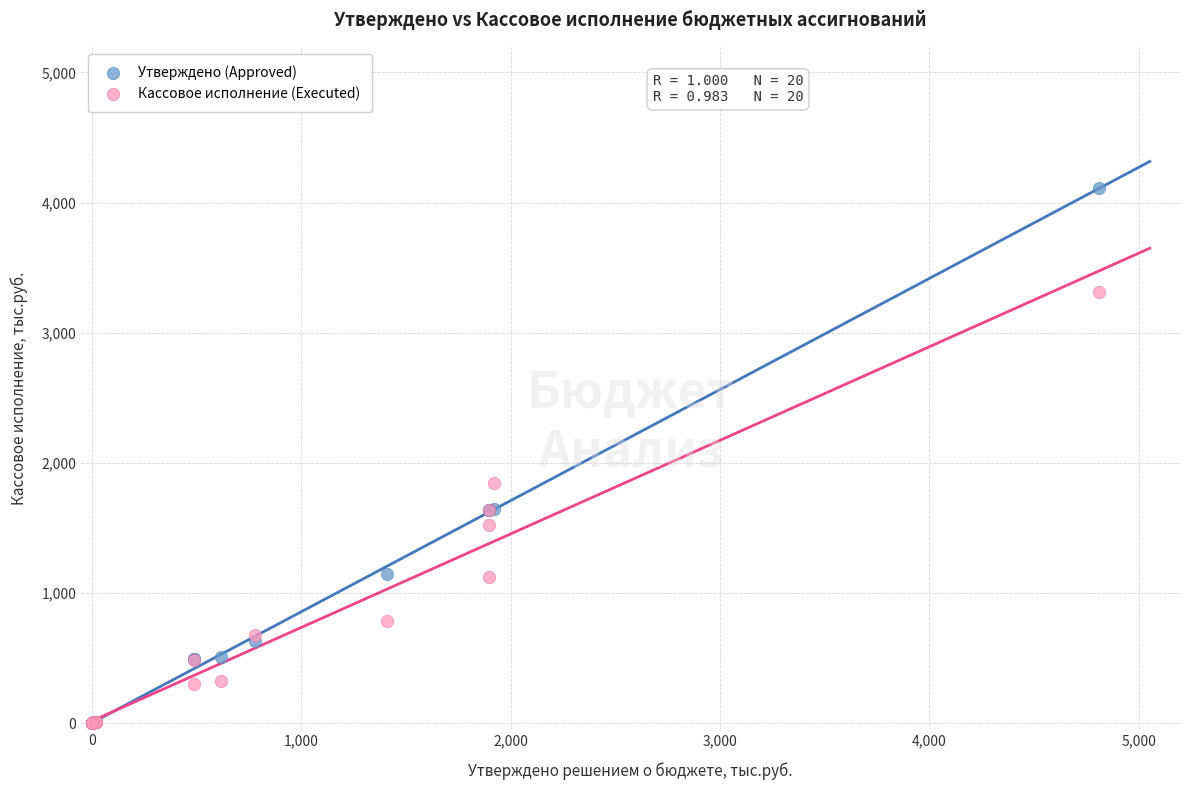

Across all series, what Y value is closest to 2054?

1844.0